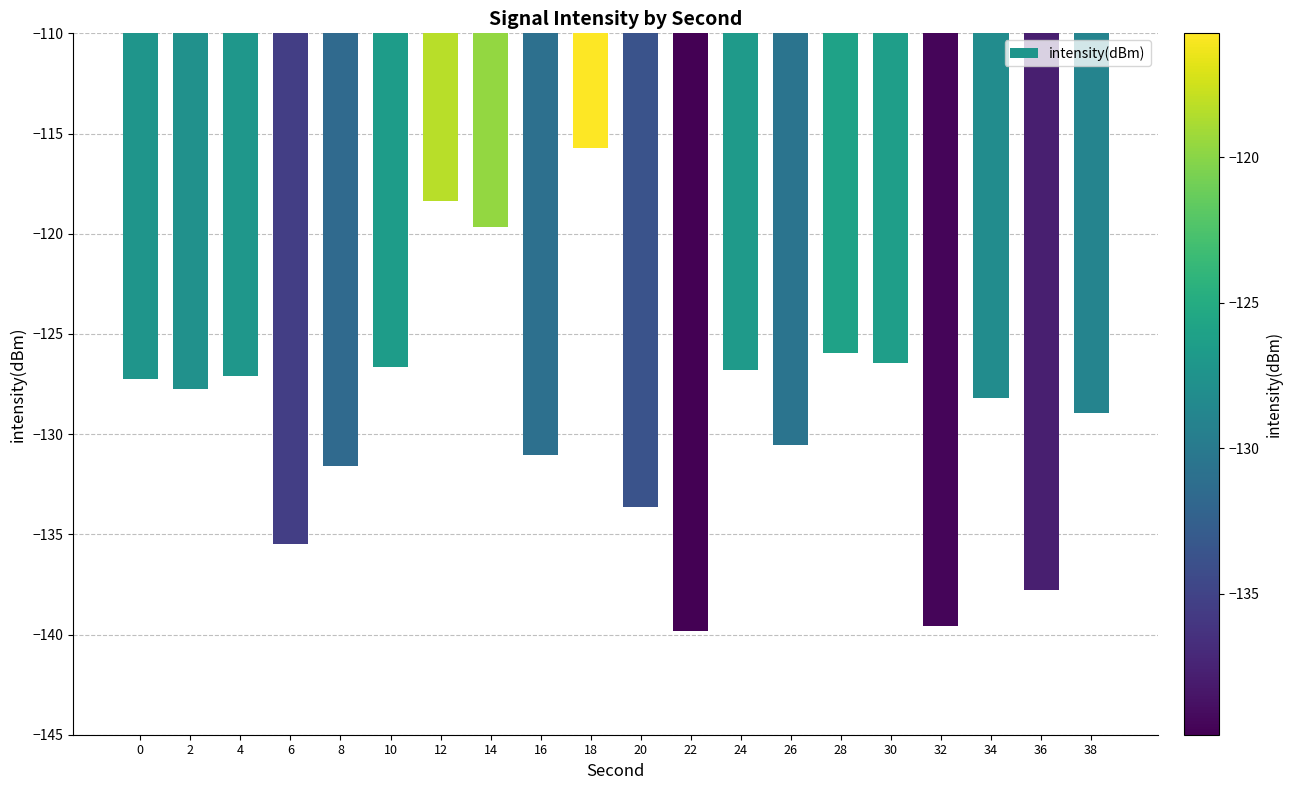

What is the difference between the maximum and second lowest values?

23.8